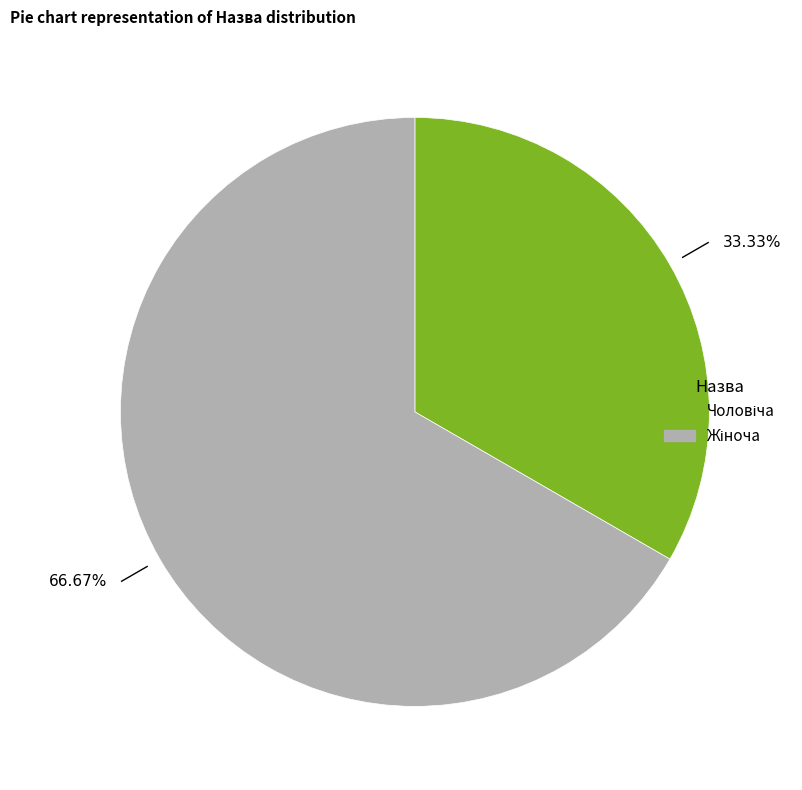

To the nearest percent, what is the average slice percentage?

50%